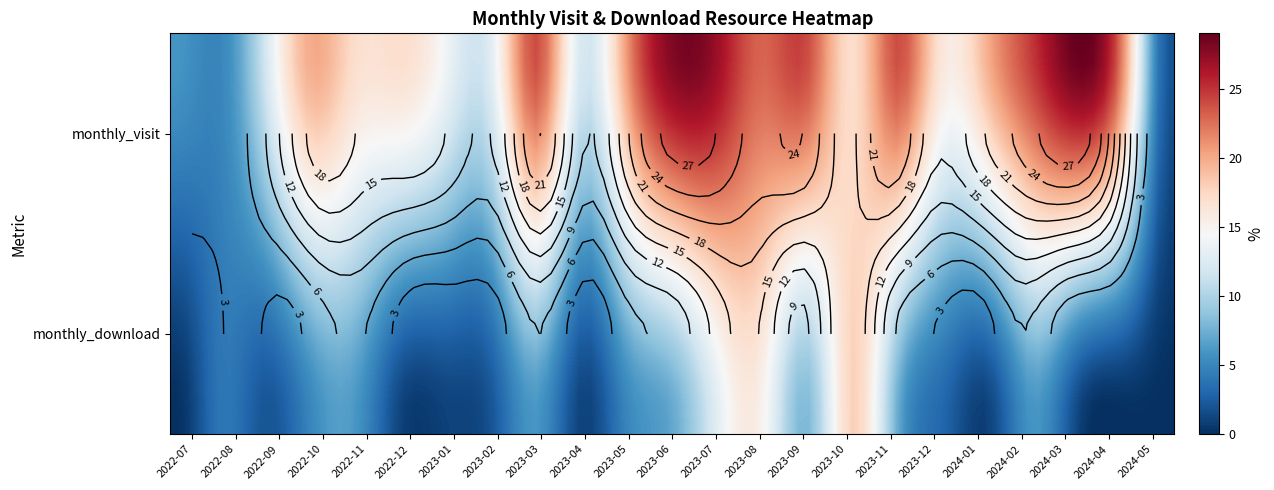

What is the average value of the monthly_visit series?

18